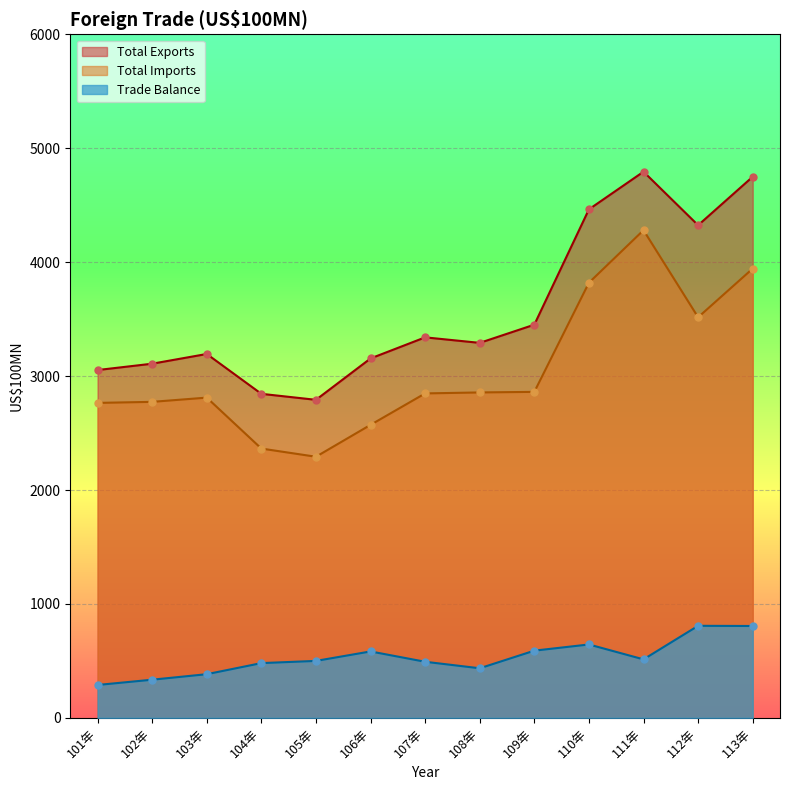

What is the total value across all series at 102年?

6217.3